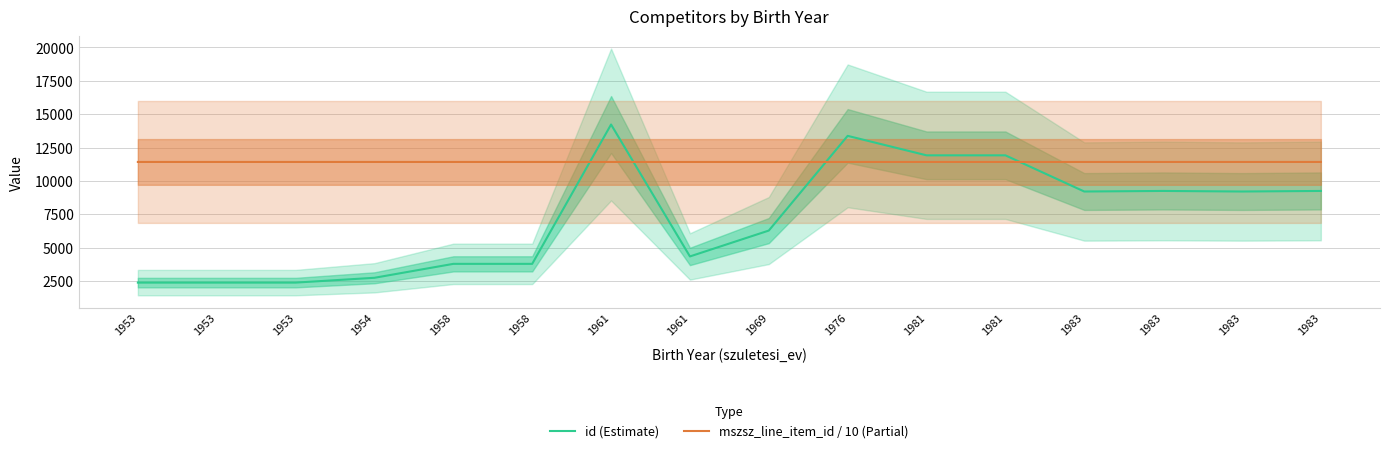

List the labels in order of id (Estimate) value, largest first.

1961, 1976, 1981, 1981, 1983, 1983, 1983, 1983, 1969, 1961, 1958, 1958, 1954, 1953, 1953, 1953